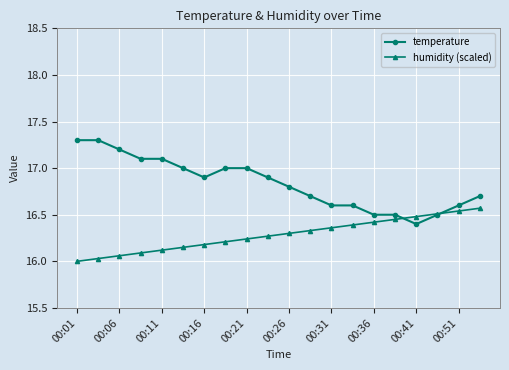

Which series has the largest total across all categories?

temperature